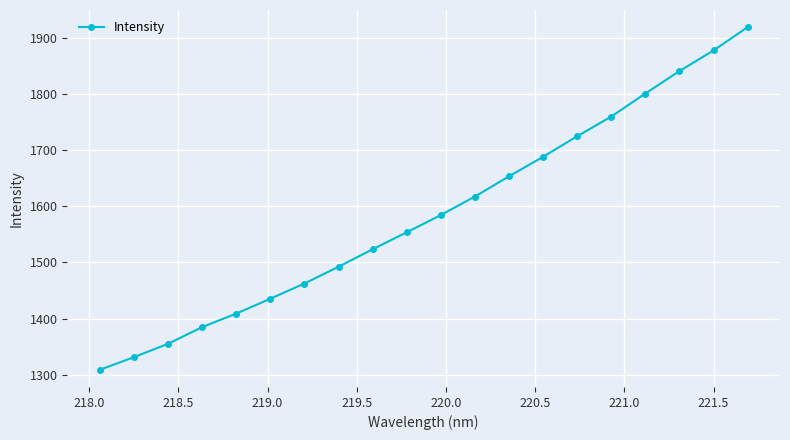

What is the difference between the maximum and minimum values?

610.8